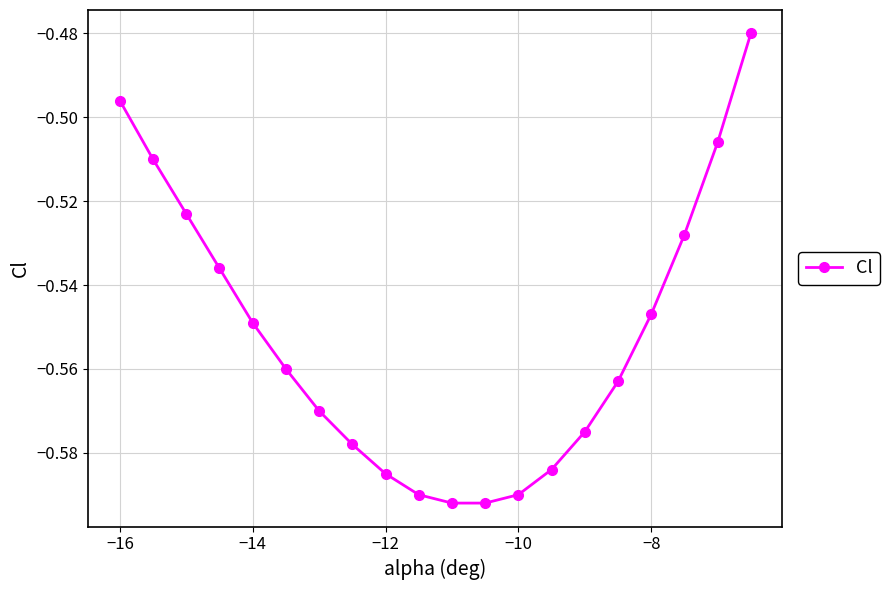

What is the sum of all values?

-11.1